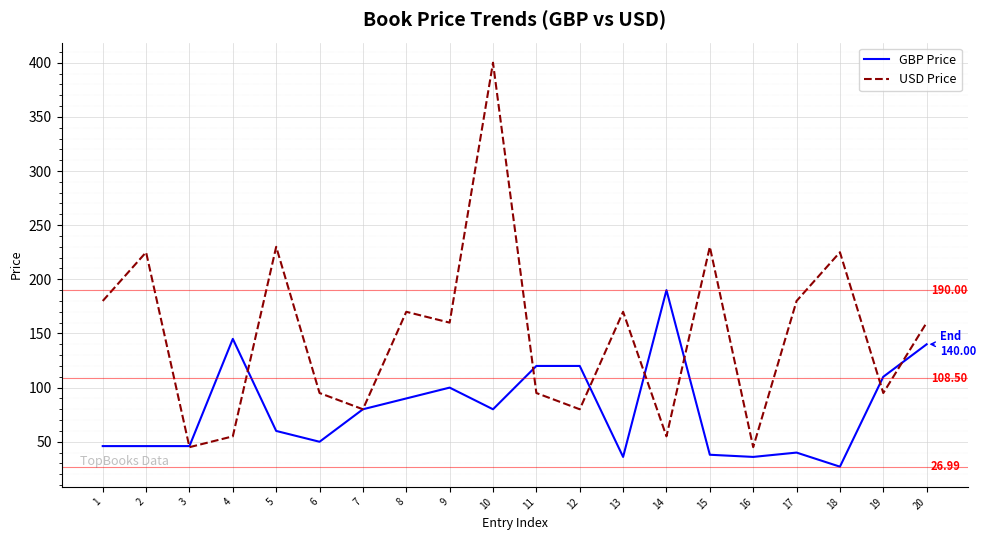

Where does the GBP Price series first go above 79?

4